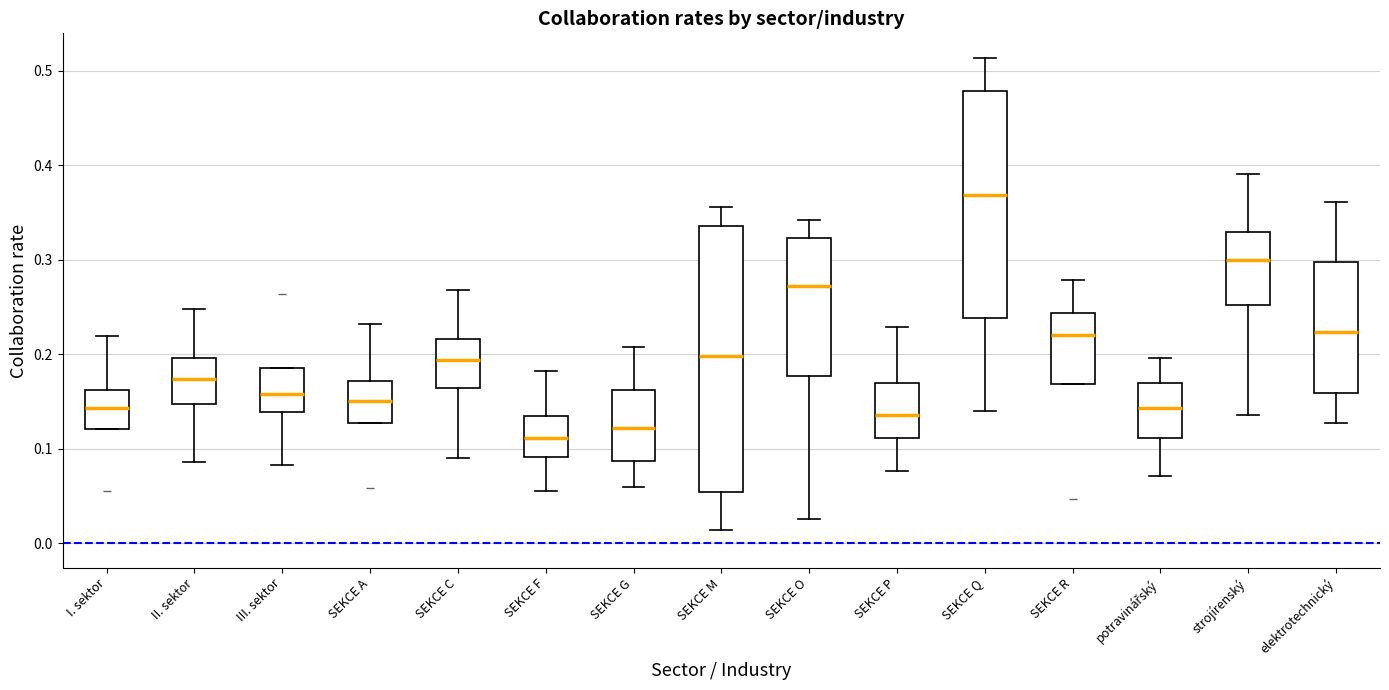

Reading left to right, read every box against the y-axis: the position of its median line, the range the box covers, and the ends of its whiskers. The values are not printed on the chart, so give them approximately, as read against the axis.

I. sektor: median 0.14, box 0.12 to 0.16, whiskers 0.12 to 0.22
II. sektor: median 0.17, box 0.15 to 0.20, whiskers 0.09 to 0.25
III. sektor: median 0.16, box 0.14 to 0.19, whiskers 0.08 to 0.19
SEKCE A: median 0.15, box 0.13 to 0.17, whiskers 0.13 to 0.23
SEKCE C: median 0.19, box 0.16 to 0.22, whiskers 0.09 to 0.27
SEKCE F: median 0.11, box 0.09 to 0.13, whiskers 0.06 to 0.18
SEKCE G: median 0.12, box 0.09 to 0.16, whiskers 0.06 to 0.21
SEKCE M: median 0.20, box 0.05 to 0.34, whiskers 0.01 to 0.36
SEKCE O: median 0.27, box 0.18 to 0.32, whiskers 0.03 to 0.34
SEKCE P: median 0.14, box 0.11 to 0.17, whiskers 0.08 to 0.23
SEKCE Q: median 0.37, box 0.24 to 0.48, whiskers 0.14 to 0.51
SEKCE R: median 0.22, box 0.17 to 0.24, whiskers 0.17 to 0.28
potravinářský: median 0.14, box 0.11 to 0.17, whiskers 0.07 to 0.20
strojírenský: median 0.30, box 0.25 to 0.33, whiskers 0.14 to 0.39
elektrotechnický: median 0.22, box 0.16 to 0.30, whiskers 0.13 to 0.36